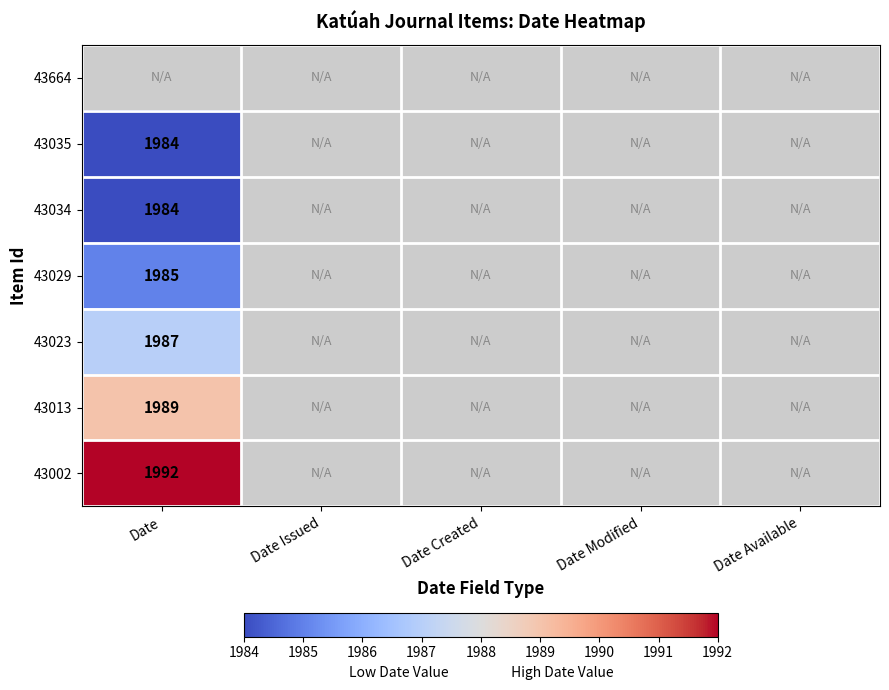

The value of 43013 at Date is 1989. True or false?

True